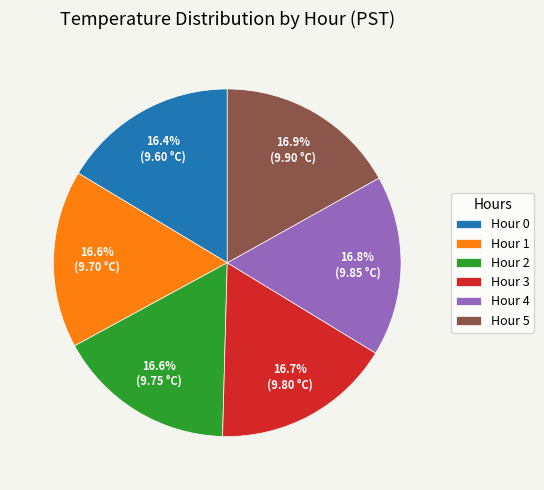

Count the number of slices in the pie.

6